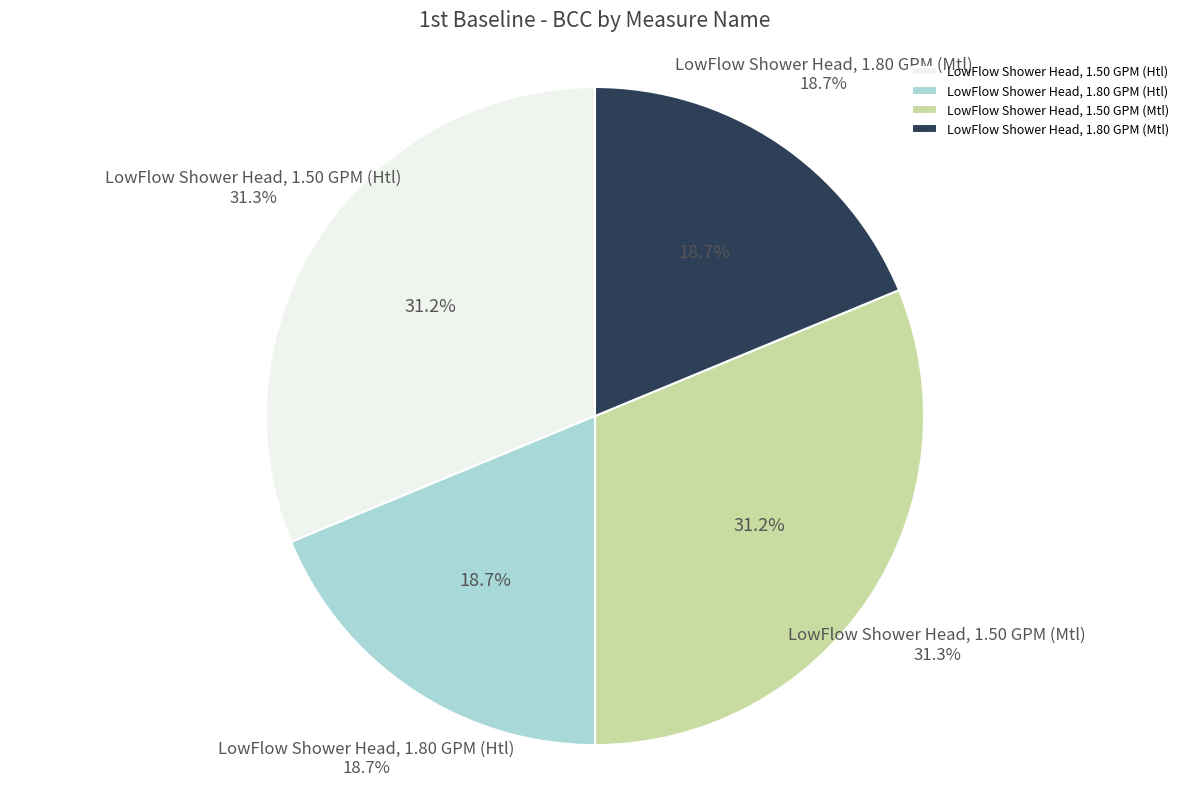

Does any single category account for the majority?

No